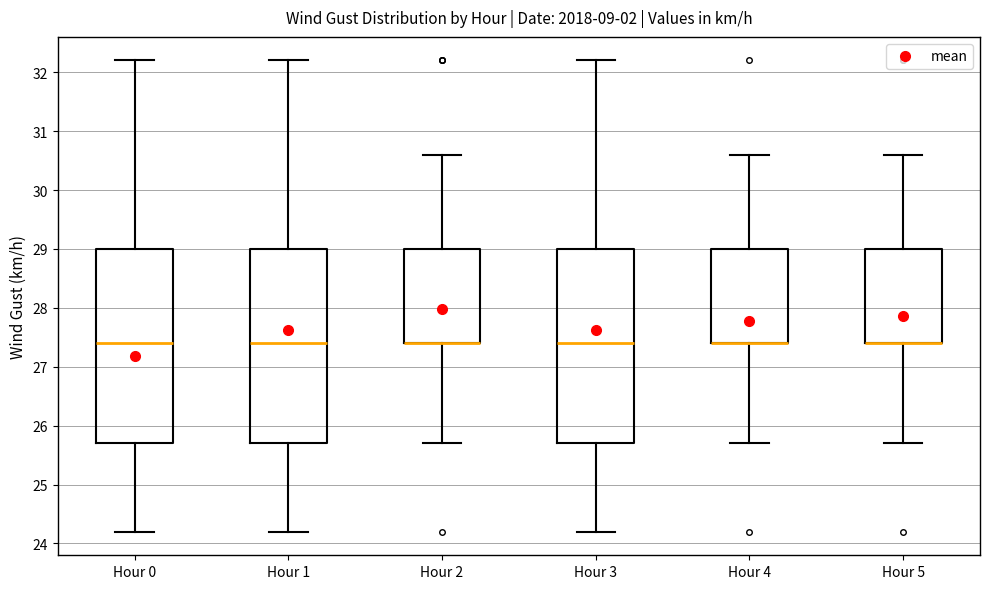

Reading left to right, transcribe this box plot: for each box, give where its median line is, the range the box spans, and where its two whiskers end, as read against the y-axis. The values are not printed on the chart, so give them approximately, as read against the axis.

Hour 0: median 27.4, box 25.7 to 29.0, whiskers 24.2 to 32.2
Hour 1: median 27.4, box 25.7 to 29.0, whiskers 24.2 to 32.2
Hour 2: median 27.4 (drawn on the box's lower edge), box 27.4 to 29.0, whiskers 25.7 to 30.6
Hour 3: median 27.4, box 25.7 to 29.0, whiskers 24.2 to 32.2
Hour 4: median 27.4 (drawn on the box's lower edge), box 27.4 to 29.0, whiskers 25.7 to 30.6
Hour 5: median 27.4 (drawn on the box's lower edge), box 27.4 to 29.0, whiskers 25.7 to 30.6